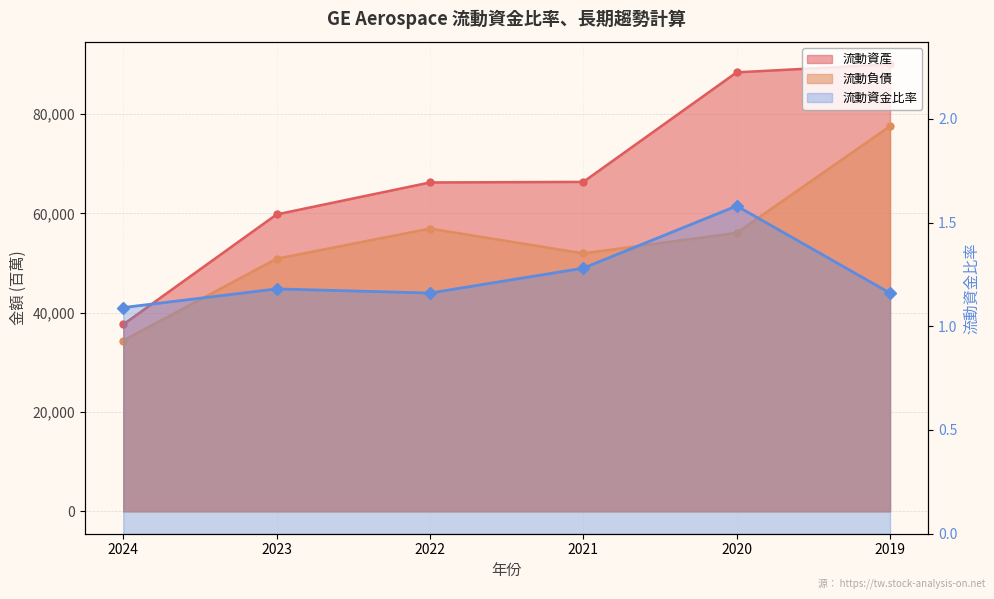

At how many categories does at least one series exceed 77274?

2